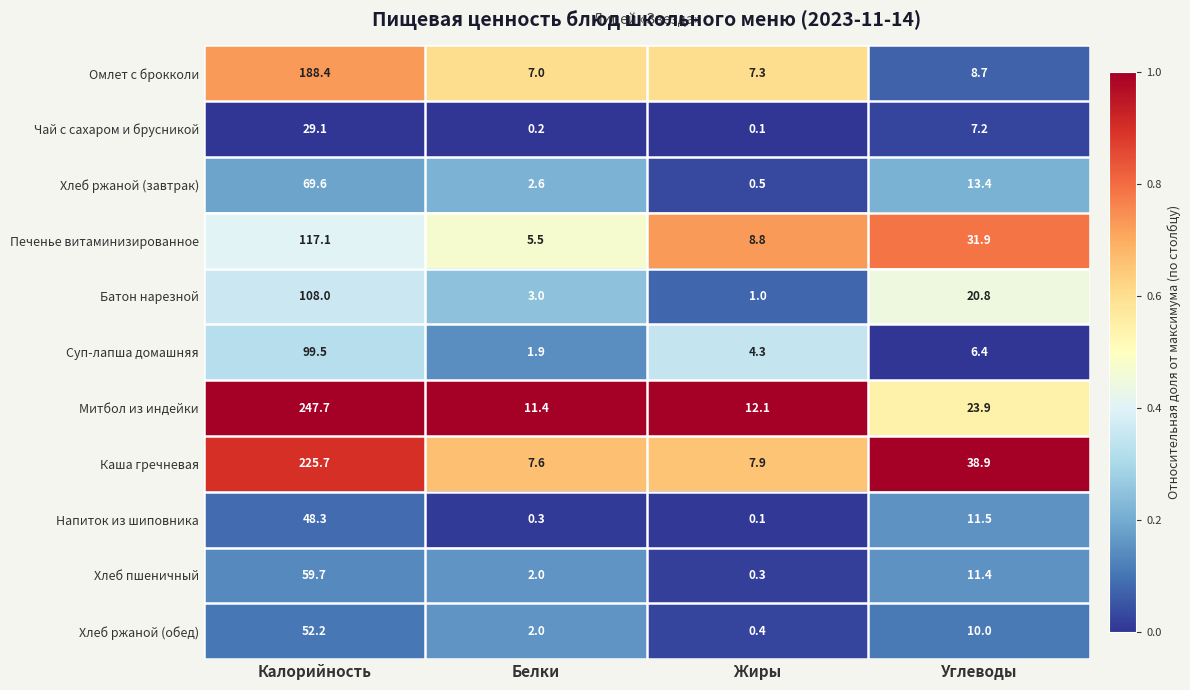

The Хлеб пшеничный series shows 0.3 at Жиры. True or false?

True